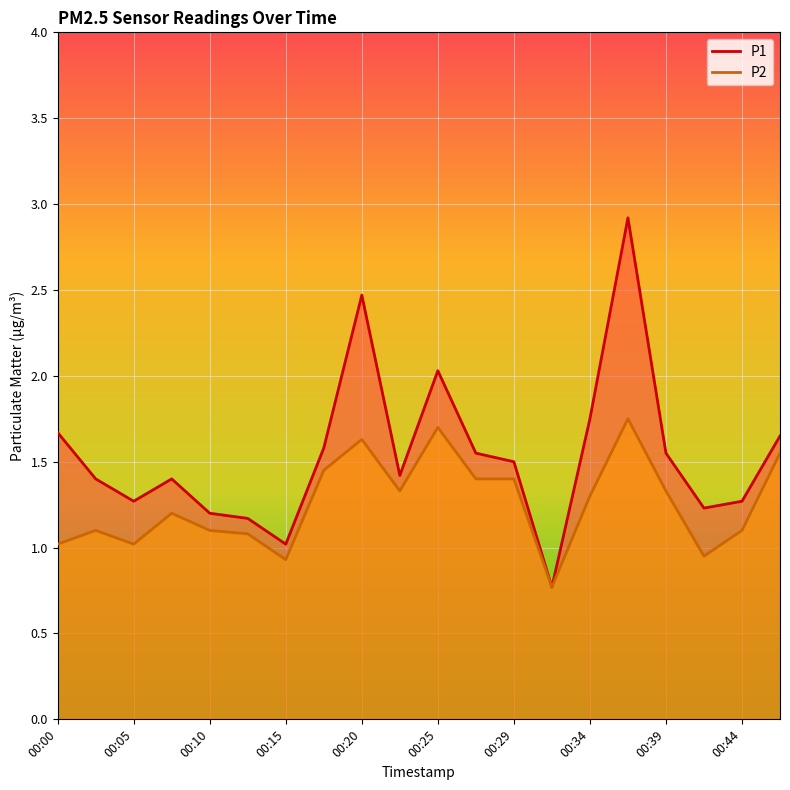

Where is the first local maximum for P2?

00:03